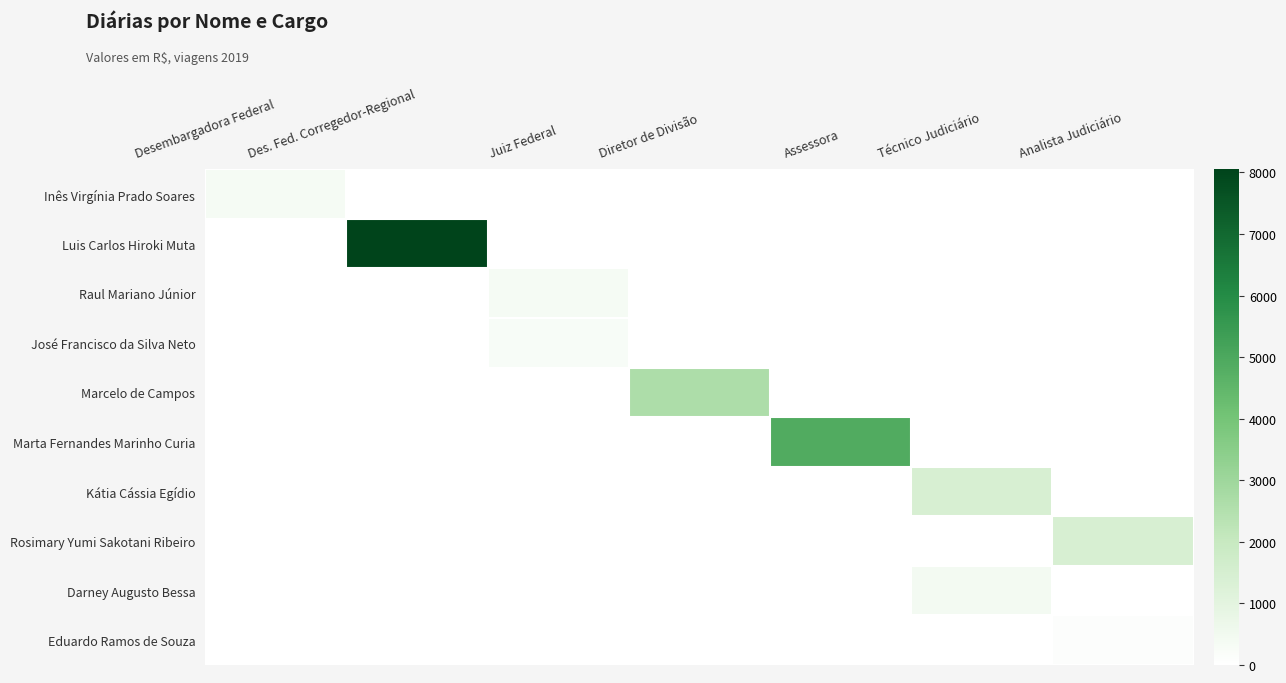

Which series has the largest range (max minus min)?

Luis Carlos Hiroki Muta